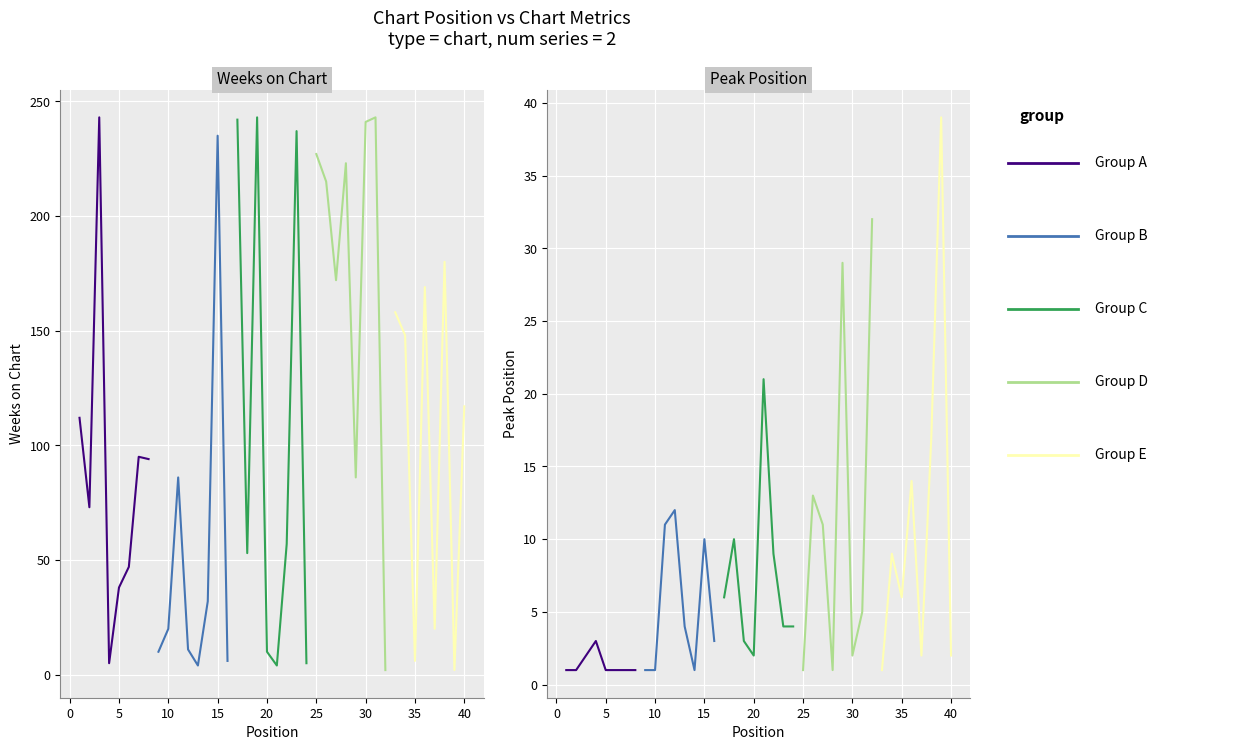

Count the number of data series in this chart.

5